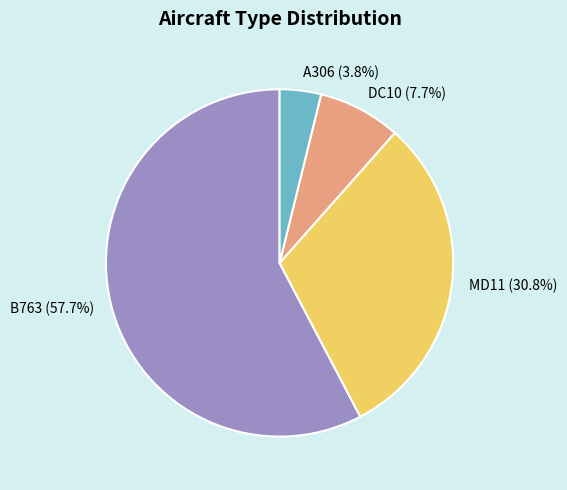

To the nearest percent, what is the difference between the A306 and MD11 slice percentages?

27%